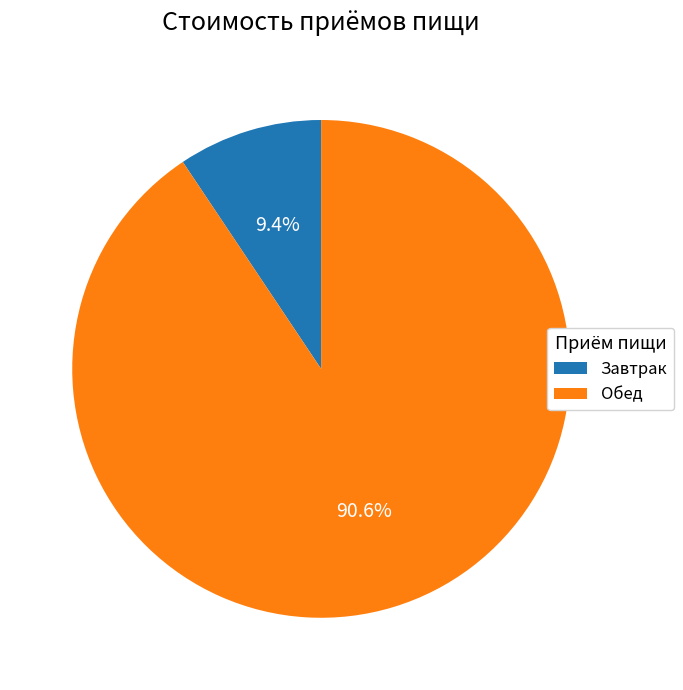

Rank the categories by value from highest to lowest.

Обед, Завтрак